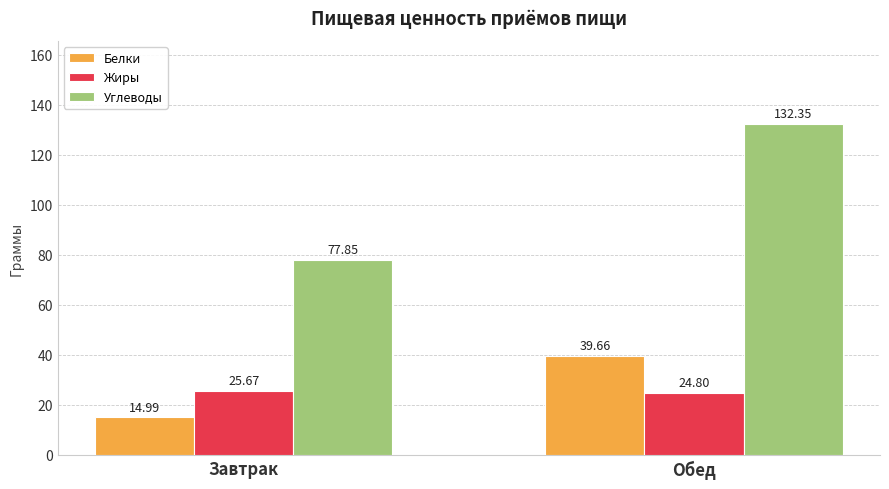

Which category has the lowest value in the Жиры series?

Обед